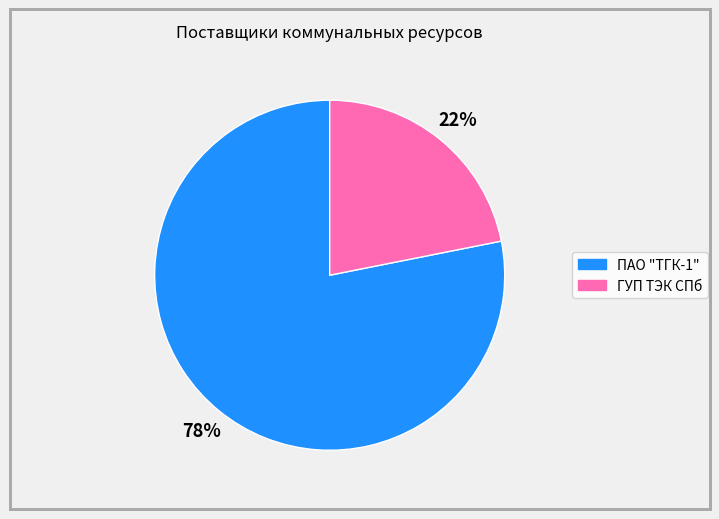

Count the number of slices in the pie.

2